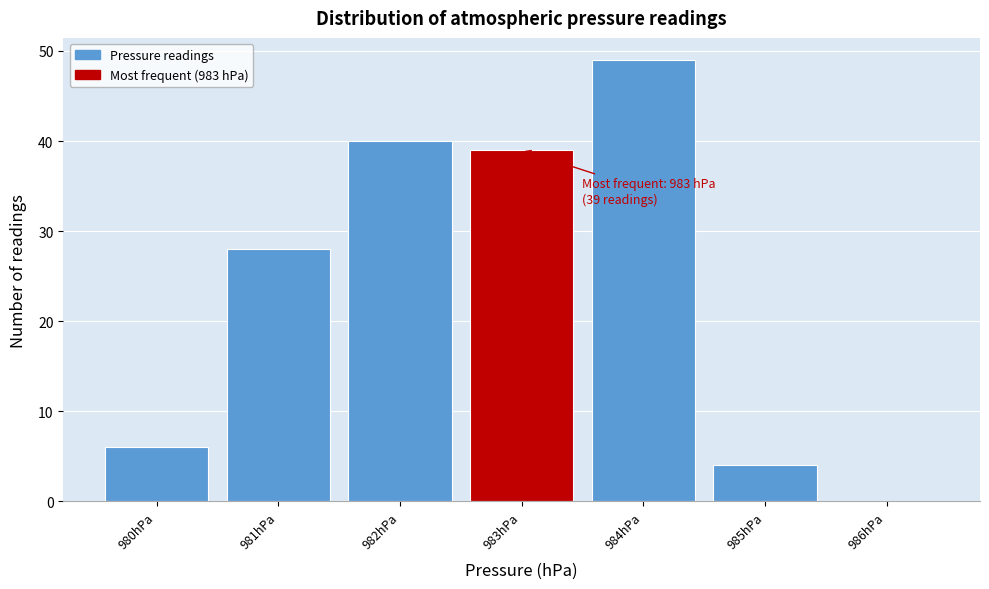

Over which range of the x-axis is the bar tallest?

983.5 to 984.5